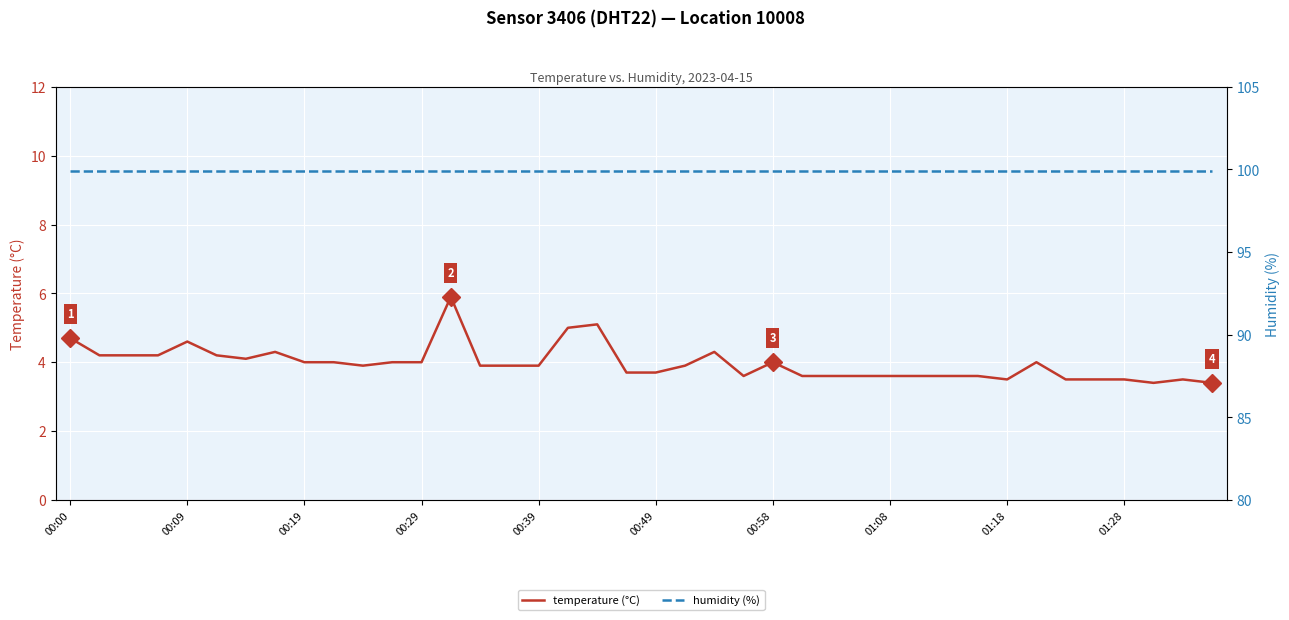

Reading left to right, extract all data points from this chart.

temperature (°C): 4.7	4.2	4.2	4.2	4.6	4.2	4.1	4.3	4.0	4.0	3.9	4.0	4.0	5.9	3.9	3.9	3.9	5.0	5.1	3.7	3.7	3.9	4.3	3.6	4.0	3.6	3.6	3.6	3.6	3.6	3.6	3.6	3.5	4.0	3.5	3.5	3.5	3.4	3.5	3.4
humidity (%): 99.9	99.9	99.9	99.9	99.9	99.9	99.9	99.9	99.9	99.9	99.9	99.9	99.9	99.9	99.9	99.9	99.9	99.9	99.9	99.9	99.9	99.9	99.9	99.9	99.9	99.9	99.9	99.9	99.9	99.9	99.9	99.9	99.9	99.9	99.9	99.9	99.9	99.9	99.9	99.9